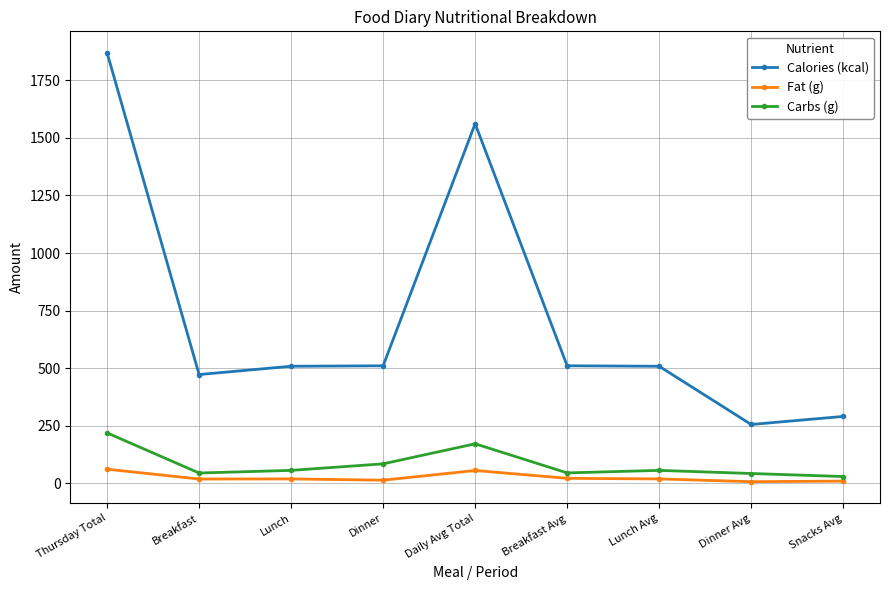

What is the sum of the Calories (kcal) values at Lunch Avg and Breakfast Avg?

1018.0